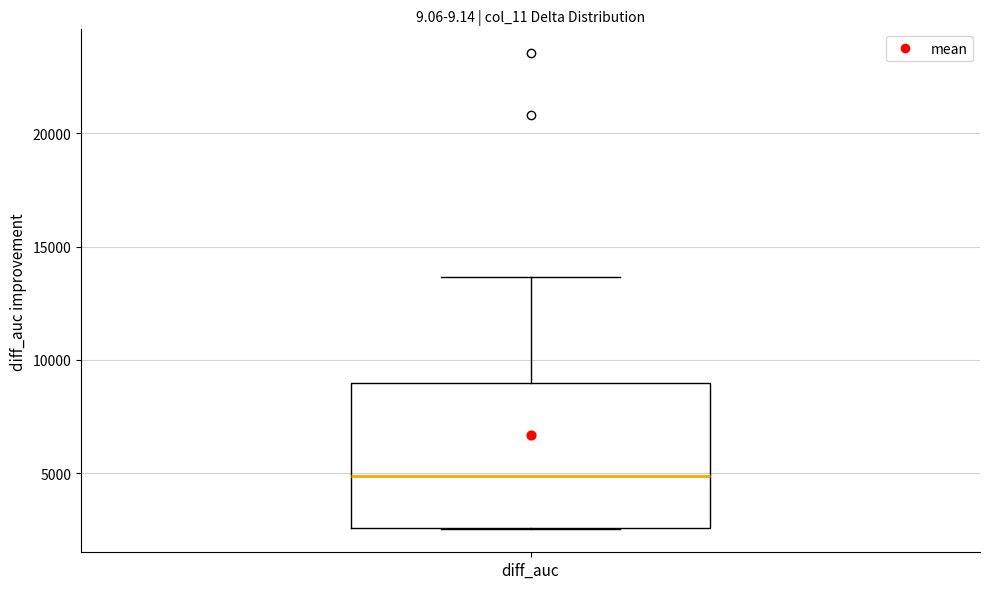

Read this box plot against the y-axis: the position of the median line, the range covered by the box, and the ends of both whiskers. The values are not printed on the chart, so give them approximately, as read against the axis.

median 5000, box 2500 to 9000, whiskers 2500 to 13500